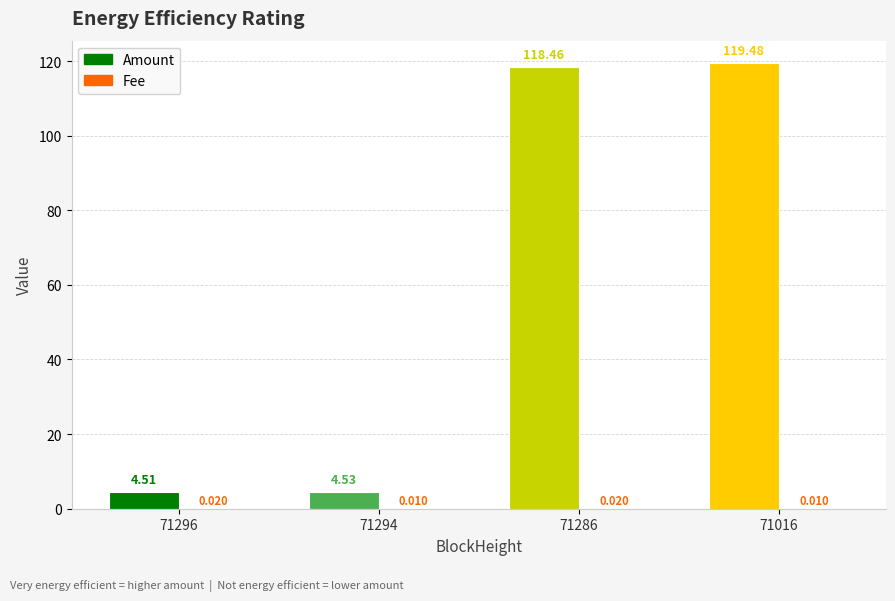

Is it true that Fee equals 0.0 at 71294?

True